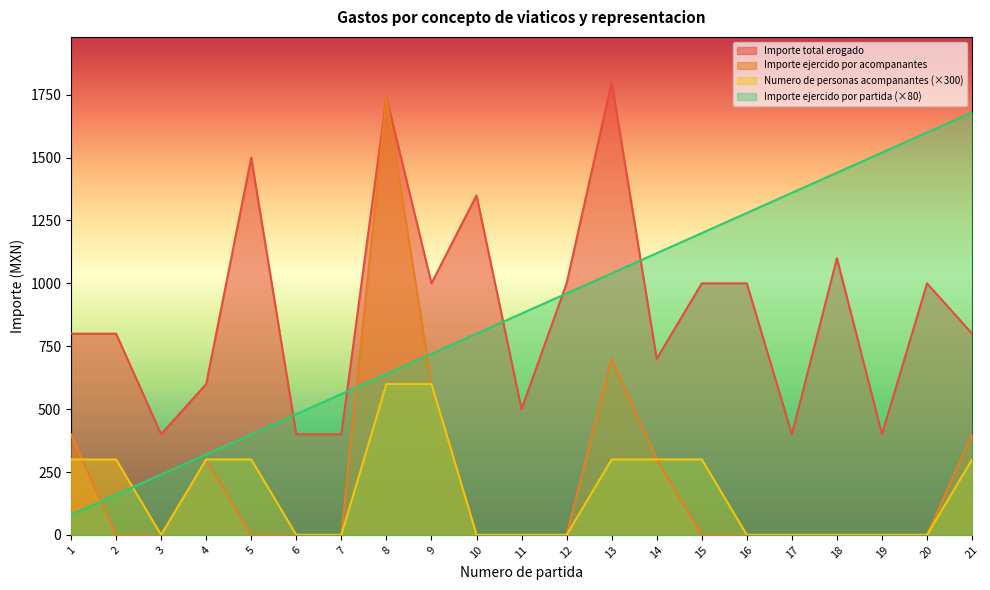

Which series ends up on top after the final intersection of Importe ejercido por acompanantes and Numero de personas acompanantes?

Numero de personas acompanantes